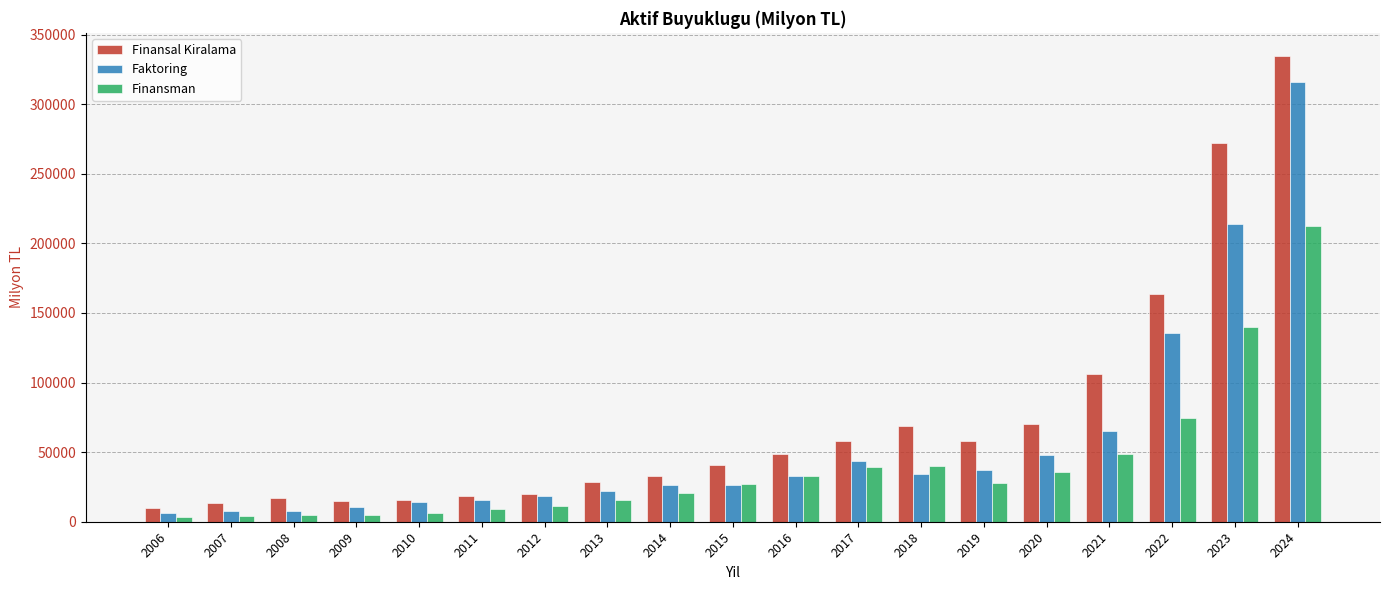

How many groups of bars are there?

19